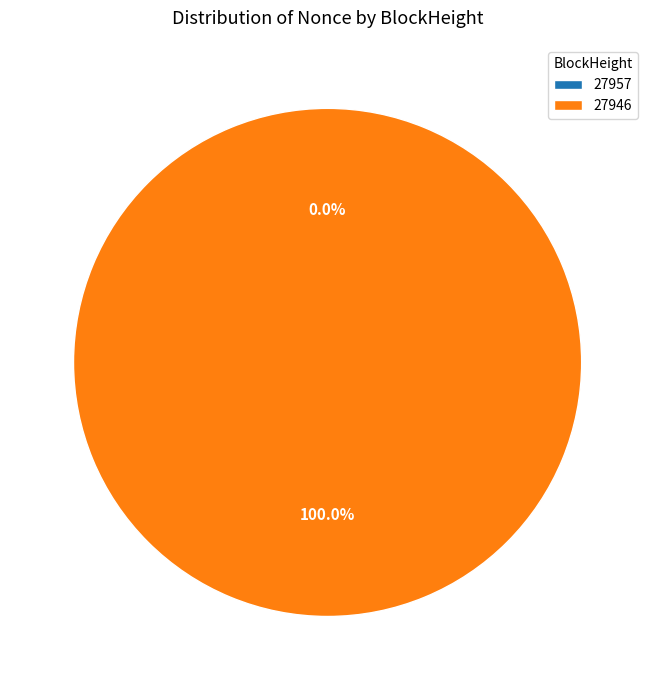

Is there any slice that represents more than half of the pie?

Yes